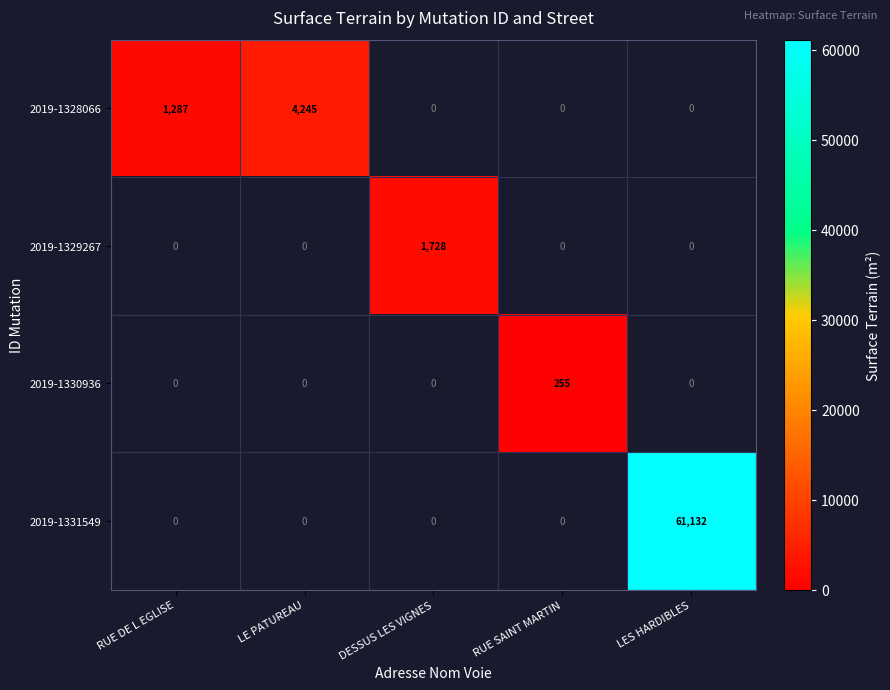

Is the value of 2019-1328066 at RUE DE L EGLISE greater than the value of 2019-1329267 at DESSUS LES VIGNES?

No